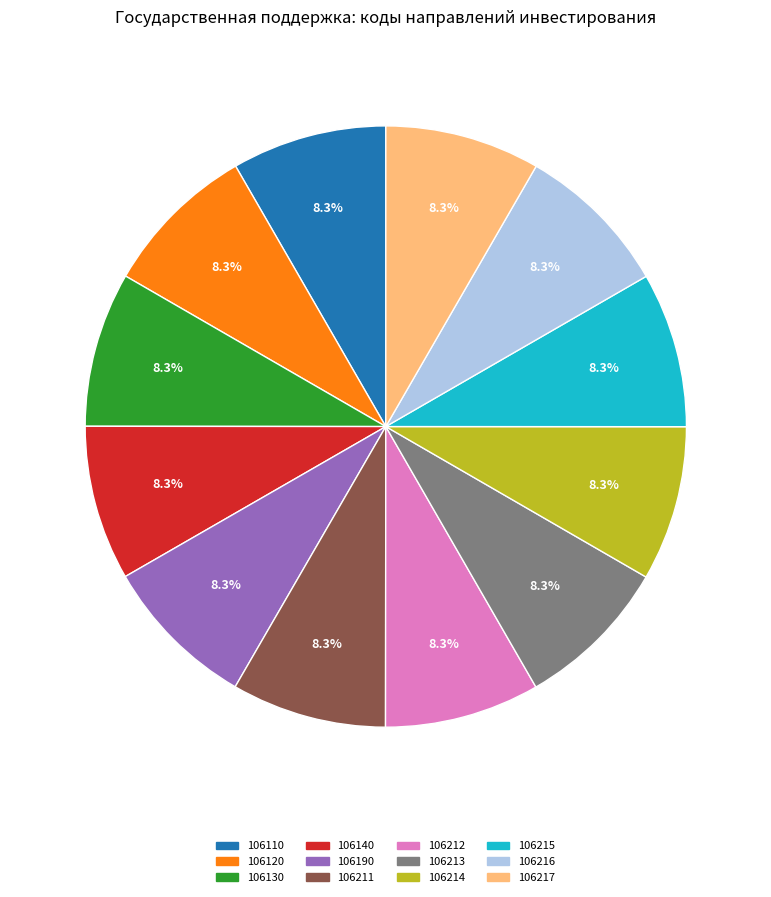

What portion of the pie excludes 106190?

91.7%